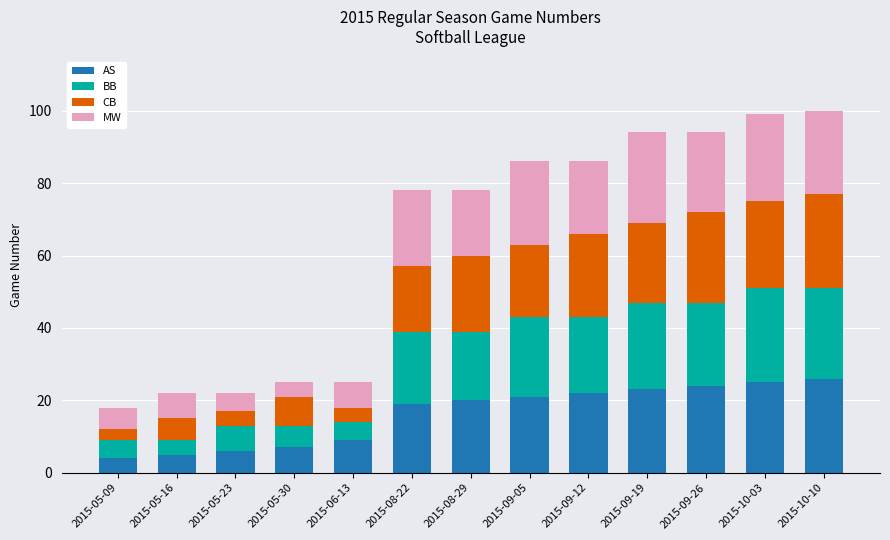

What is the lowest value of the AS series?

4